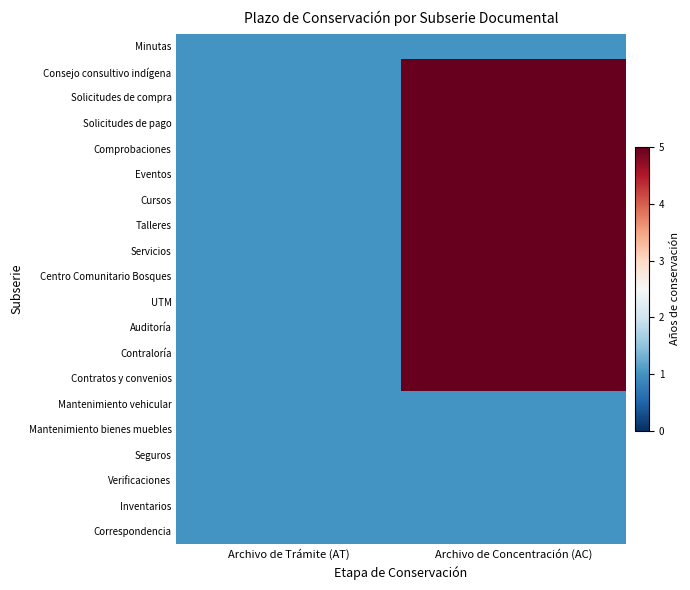

Which has a higher value, Archivo de Trámite (AT) or Archivo de Concentración (AC)?

Archivo de Trámite (AT)